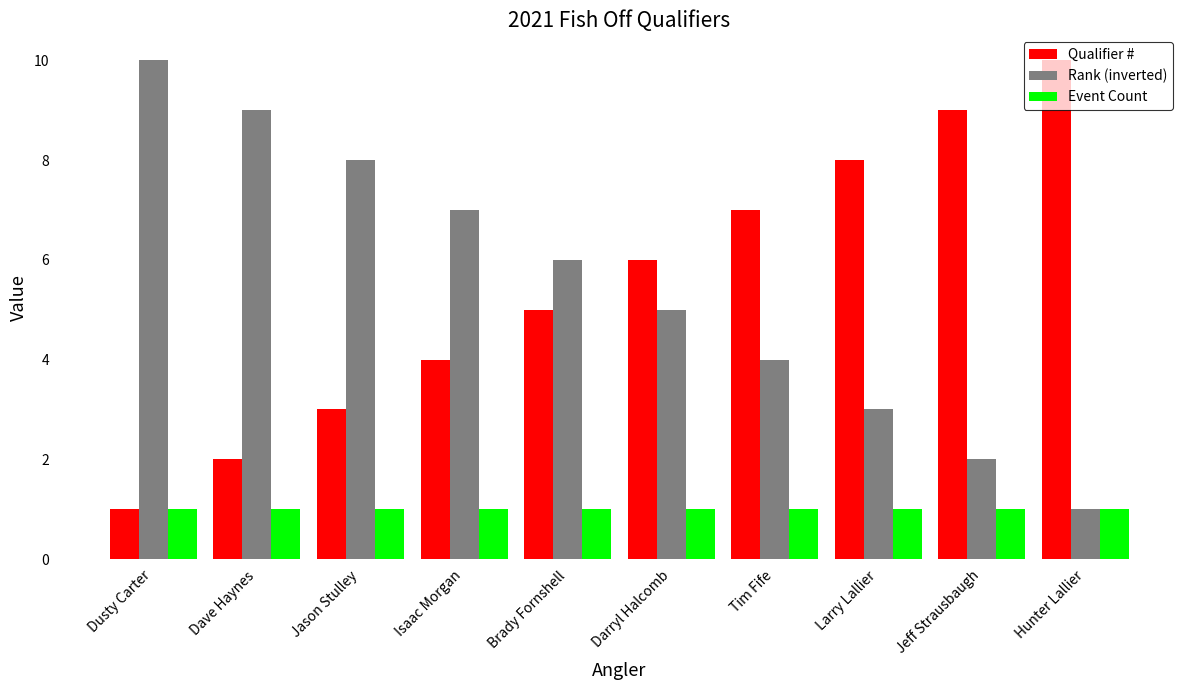

What is the total value across all series at Brady Fornshell?

12